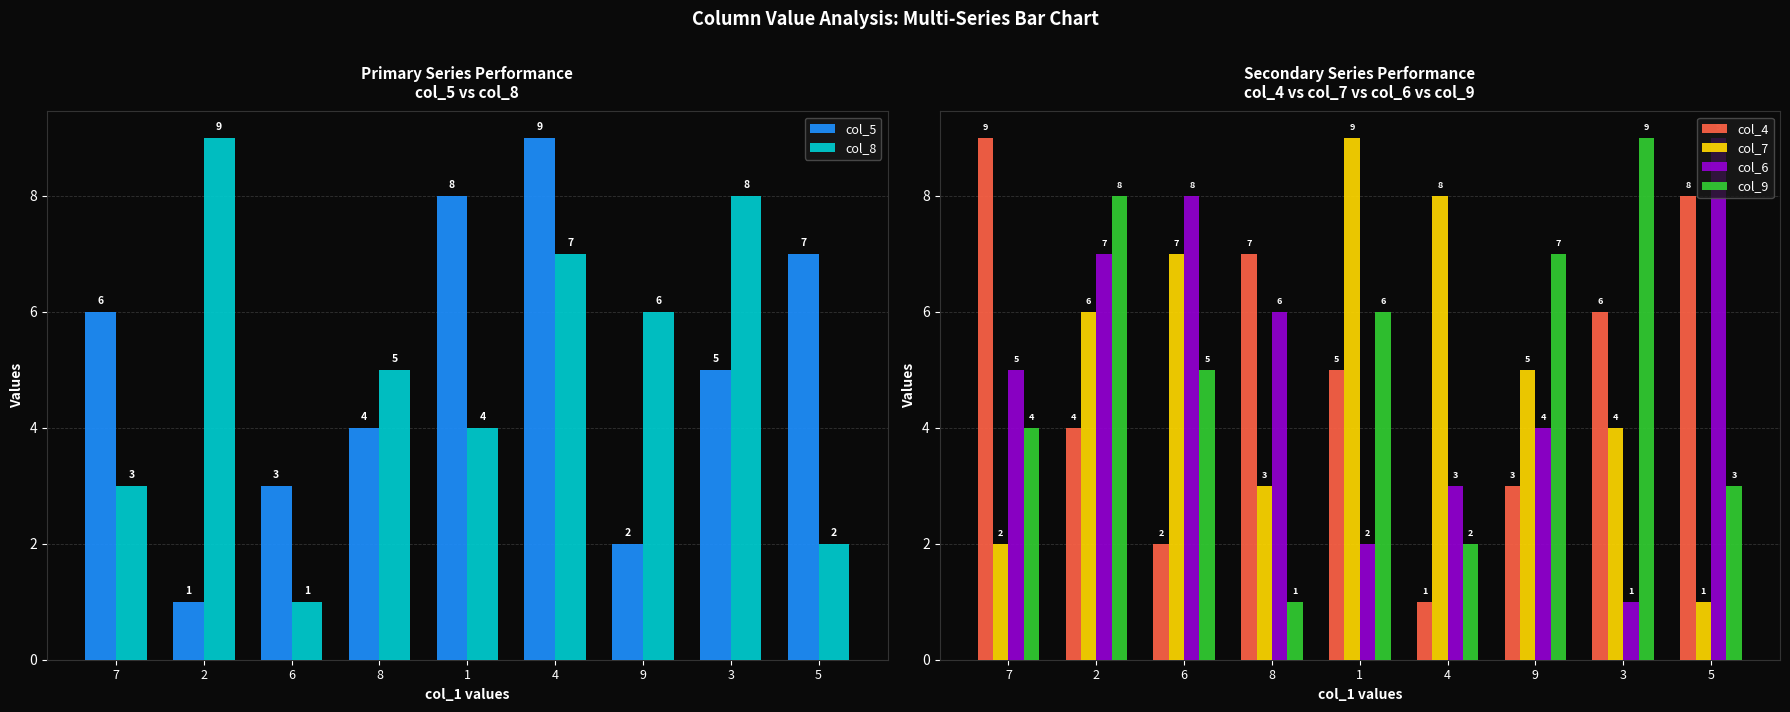

The value of col_5 at 8 is 4. True or false?

True